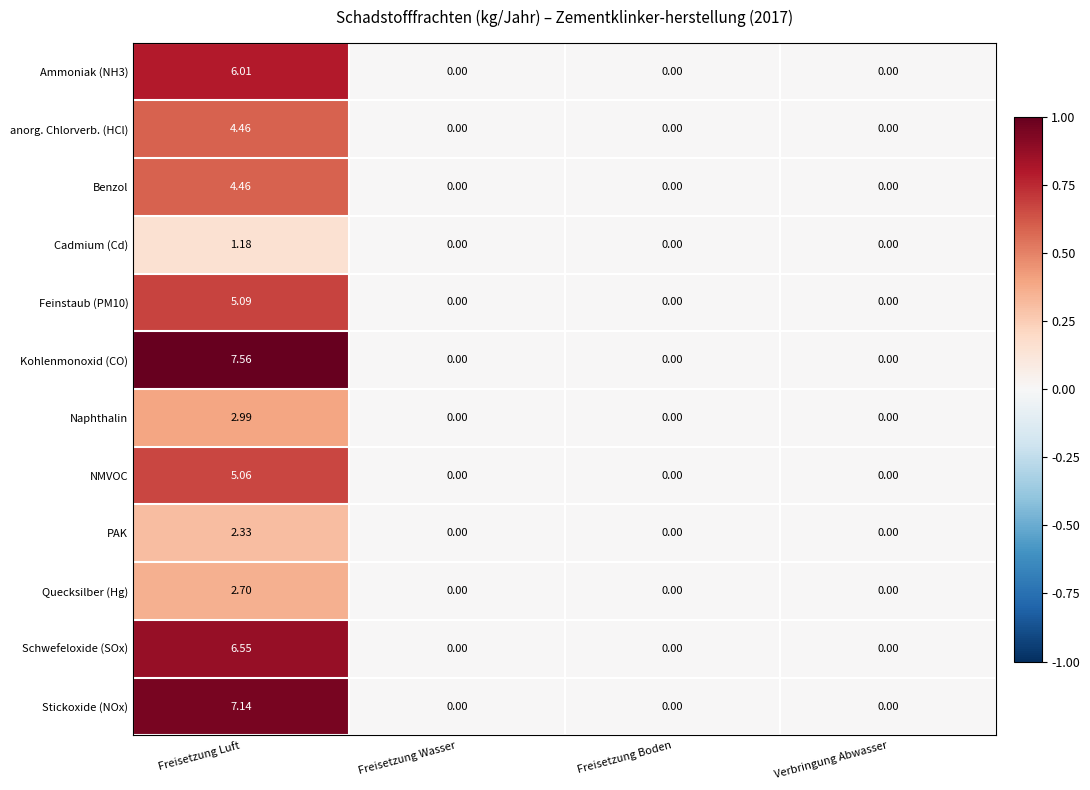

Which series has the largest range (max minus min)?

Kohlenmonoxid (CO)